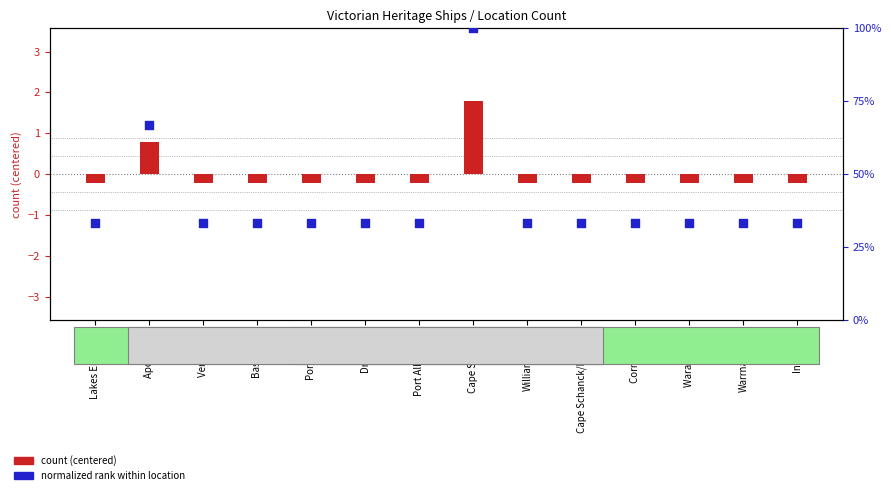

At how many categories does at least one series exceed 0?

14